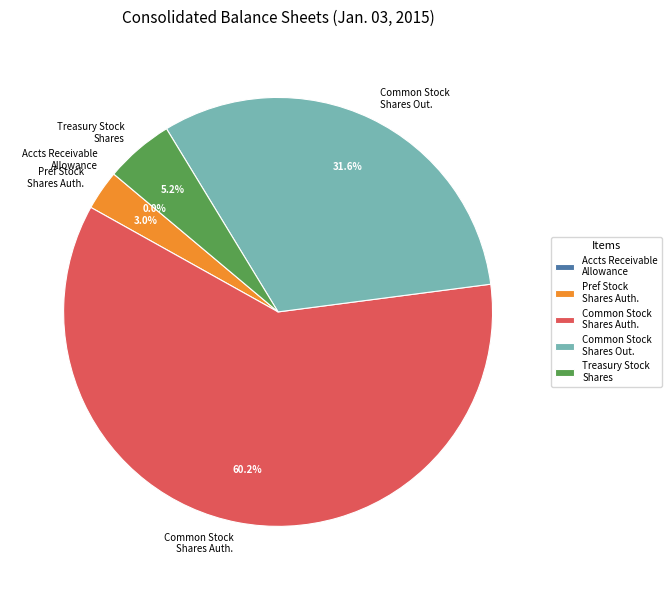

What is the largest slice in the pie chart?

Common Stock Shares Auth.